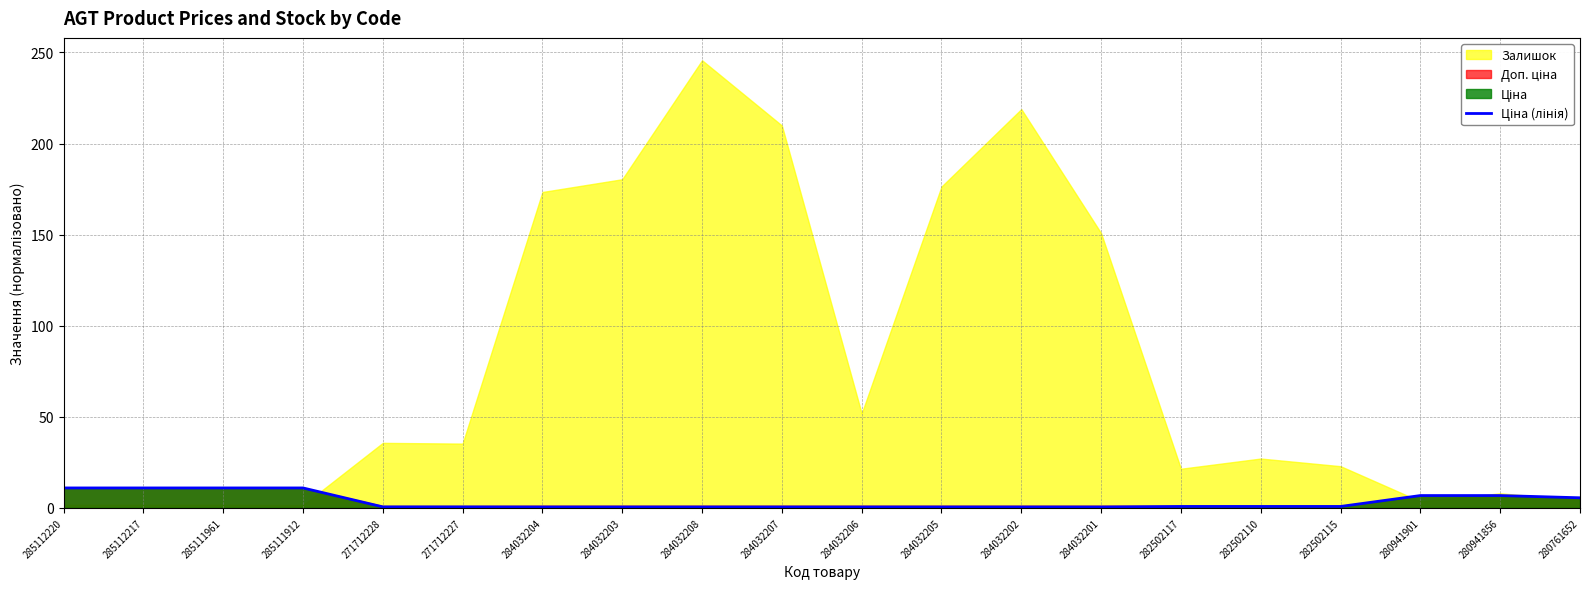

Which has a higher value, 284032207 or 284032201?

284032207